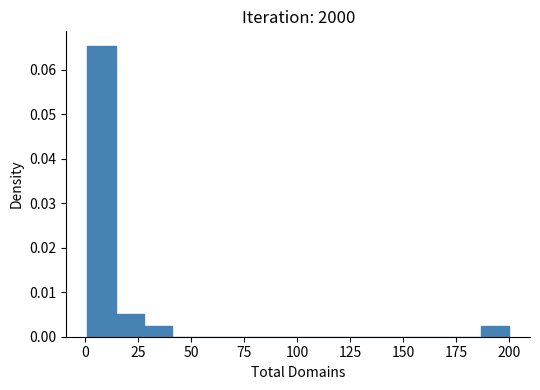

Read against the x-axis, roughly where is the centre of the tallest bar?

10